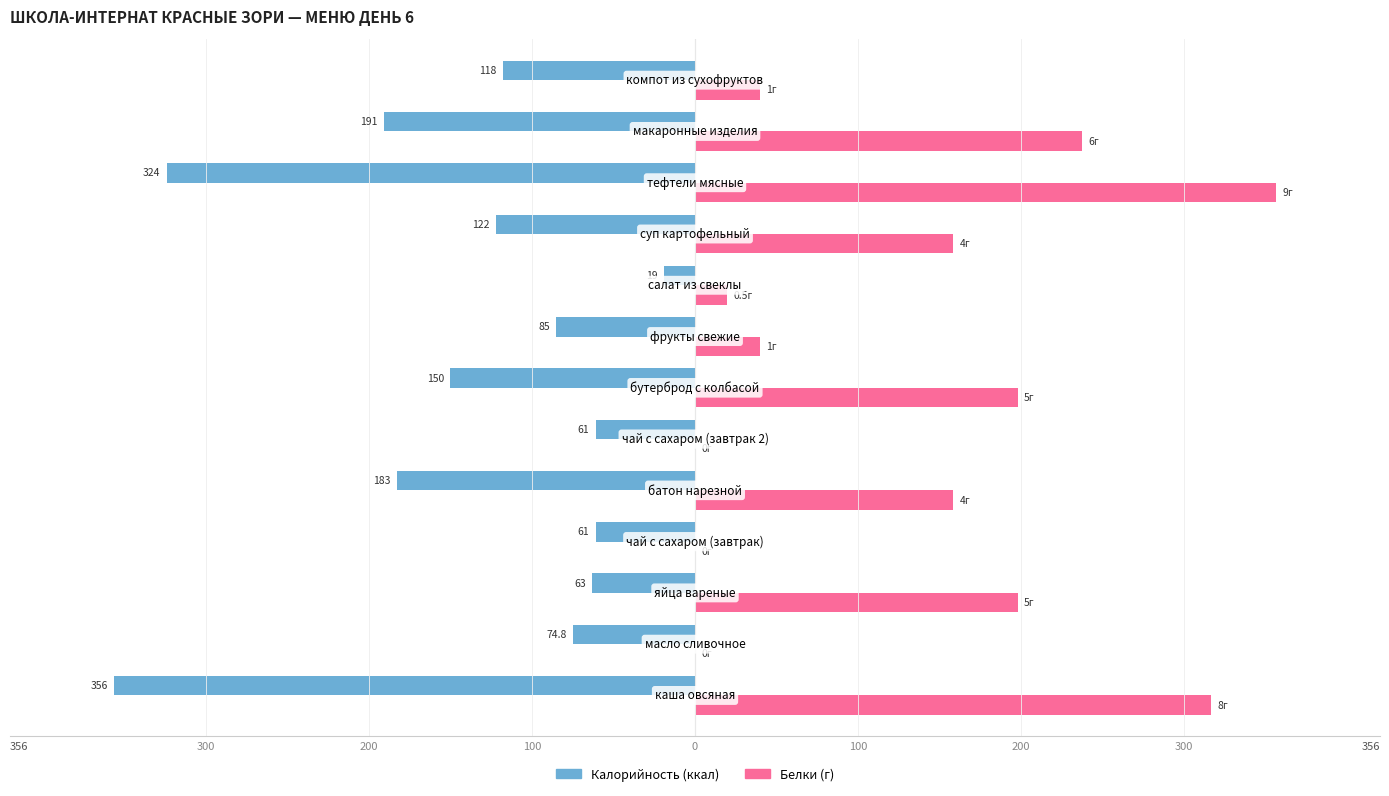

Is it true that Калорийность equals -30.8 at 8?

False